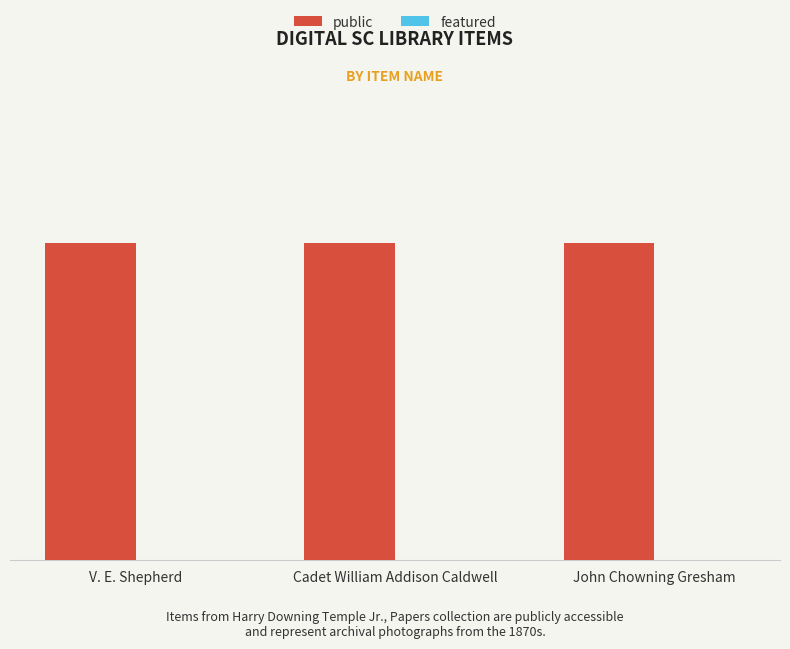

The public series shows 1 at V. E. Shepherd. True or false?

False